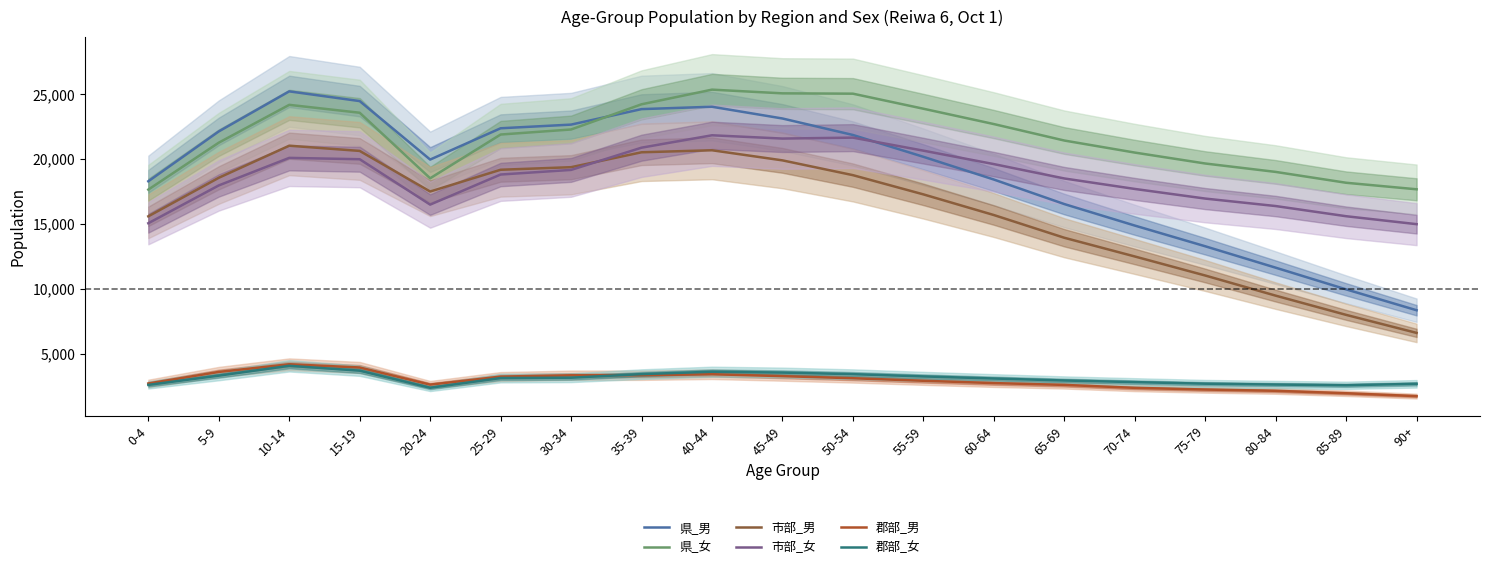

How many interior local valleys does the 県_女 series have?

1